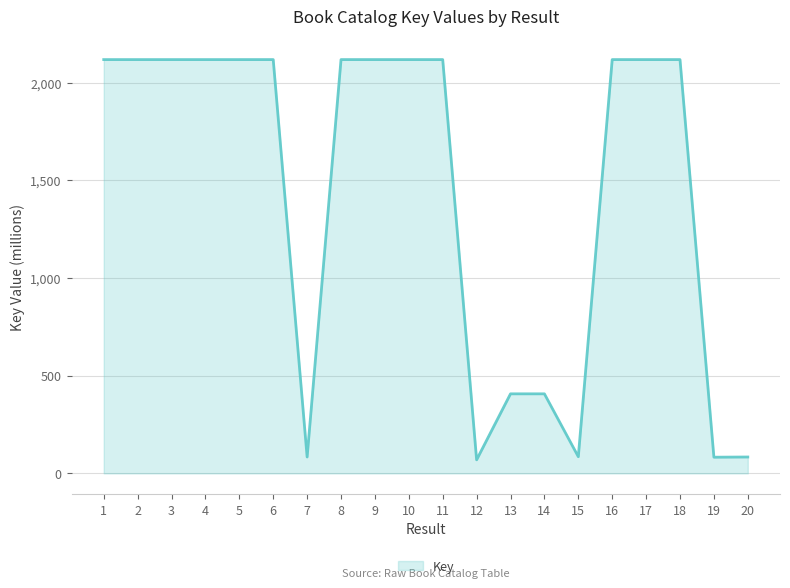

What is the average value?

1437.6